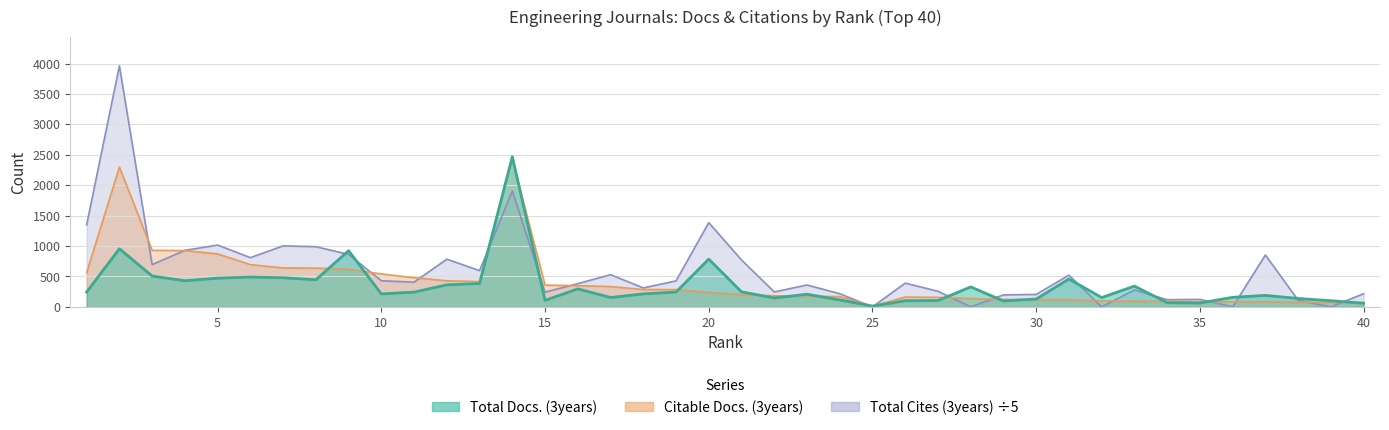

How many values in the Total Docs. (3years) series are below 243?

20